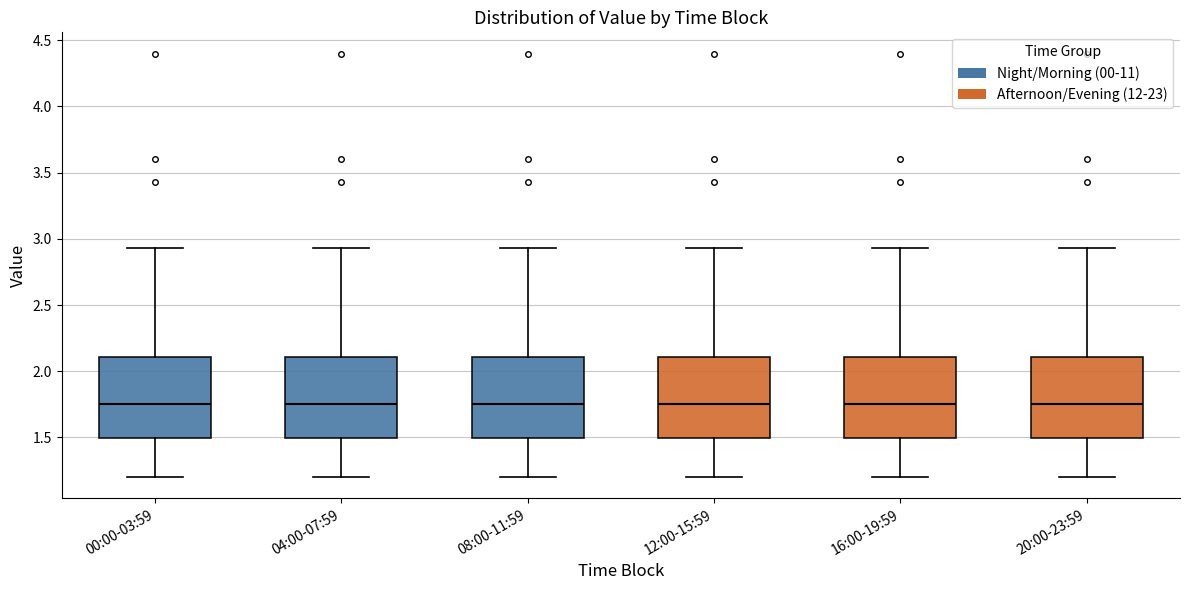

Where is the lower edge of the box for 08:00-11:59 on the y-axis? The values are not printed on the chart, so give them approximately, as read against the axis.

1.50